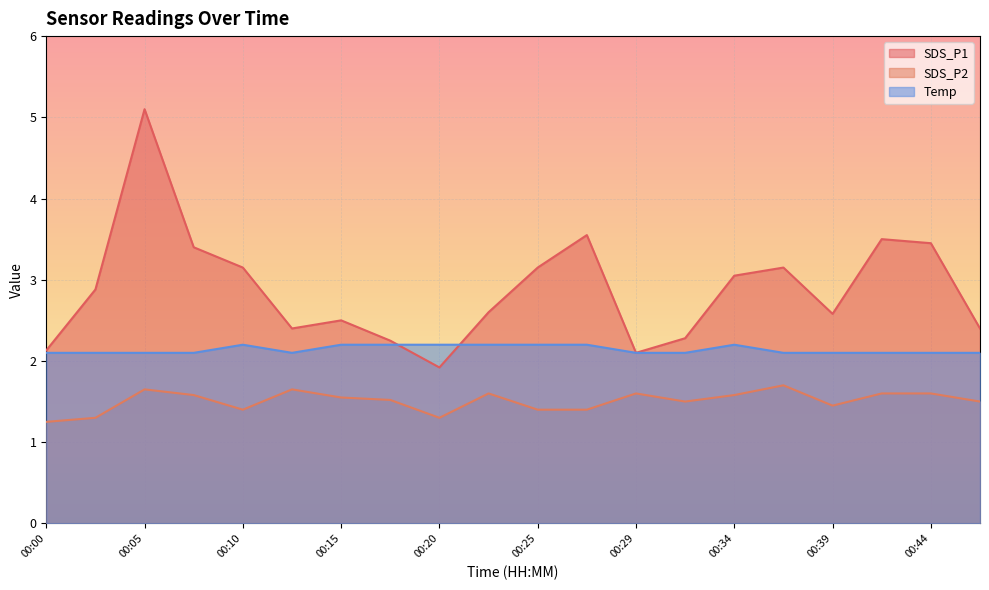

What are all the series names shown in the legend?

SDS_P1, SDS_P2, Temp